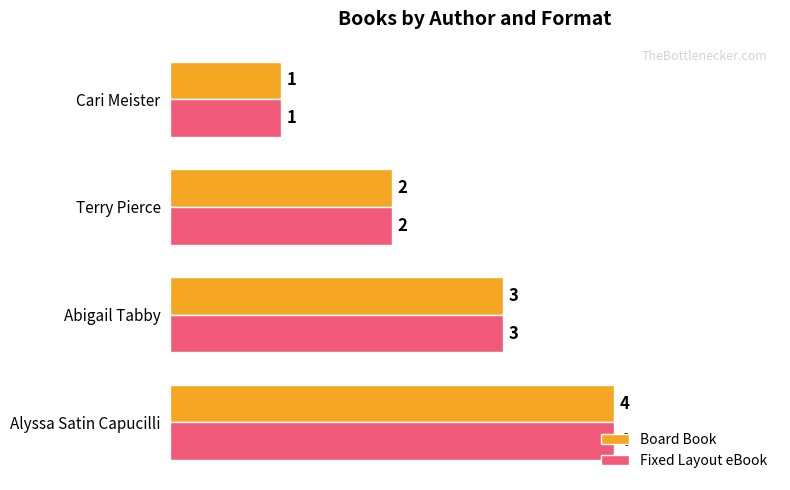

What is the maximum value shown in the chart?

4